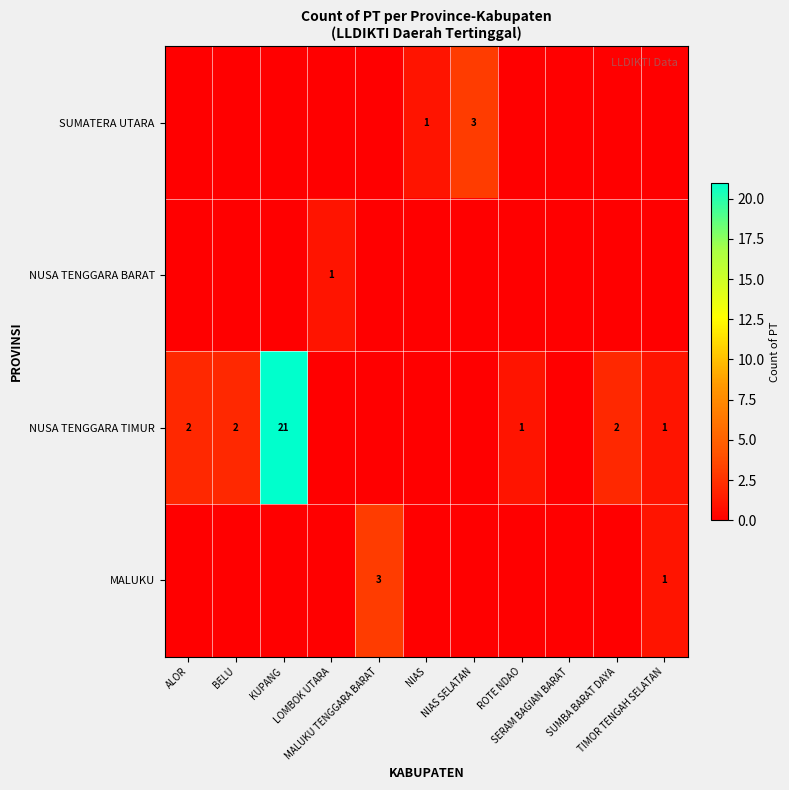

What is the maximum value for MALUKU?

3